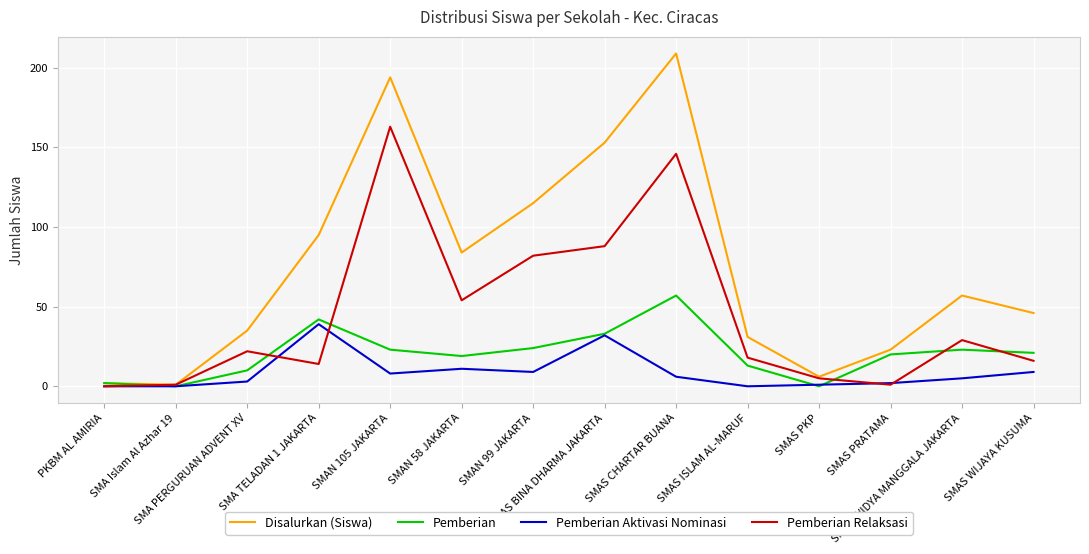

Reading right to left, extract all data points from this chart.

Disalurkan (Siswa): 46	57	23	6	31	209	153	115	84	194	95	35	1	2
Pemberian: 21	23	20	0	13	57	33	24	19	23	42	10	0	2
Pemberian Aktivasi Nominasi: 9	5	2	1	0	6	32	9	11	8	39	3	0	0
Pemberian Relaksasi: 16	29	1	5	18	146	88	82	54	163	14	22	1	0